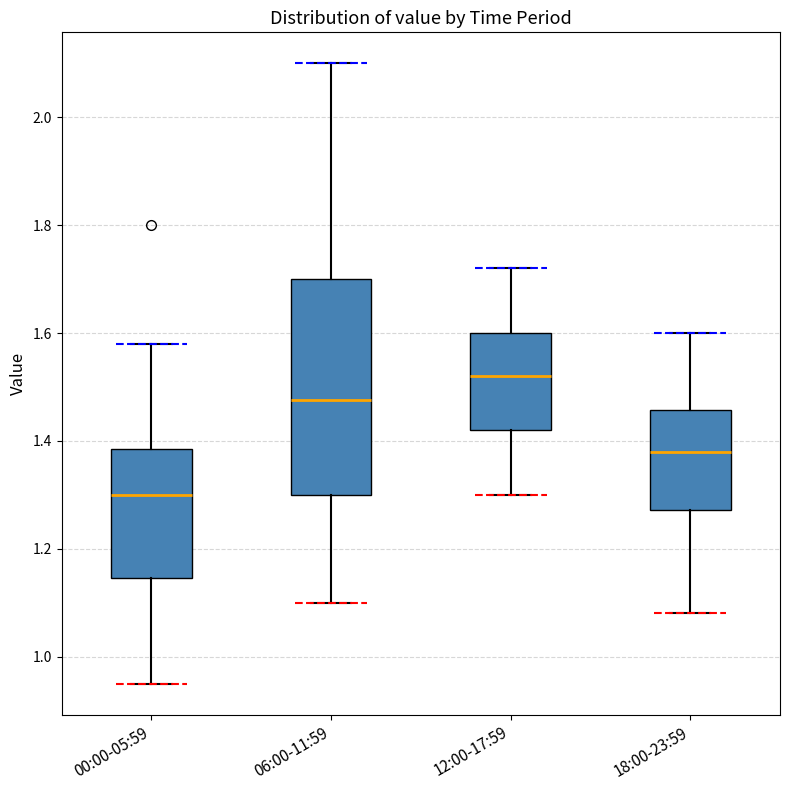

Which box has the lowest median line?

00:00-05:59